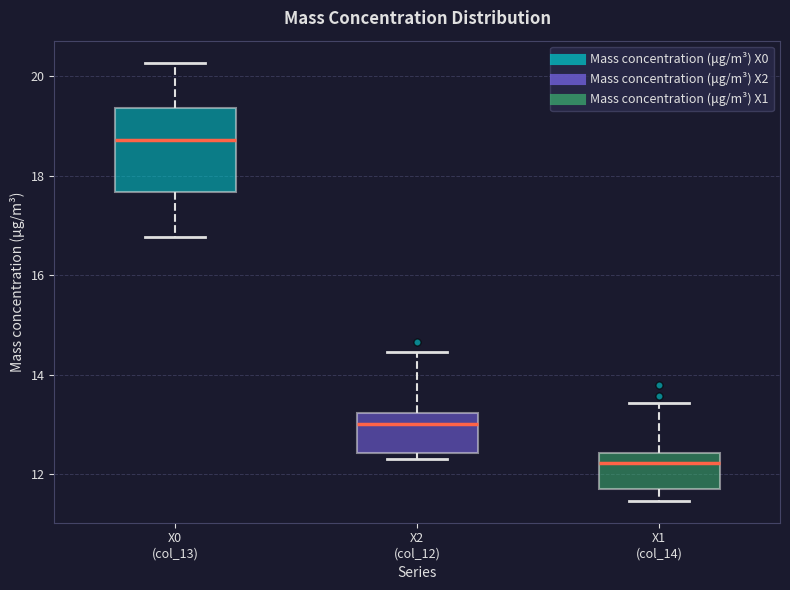

Where is the upper edge of the box for X1 (col_14) on the y-axis? The values are not printed on the chart, so give them approximately, as read against the axis.

12.4